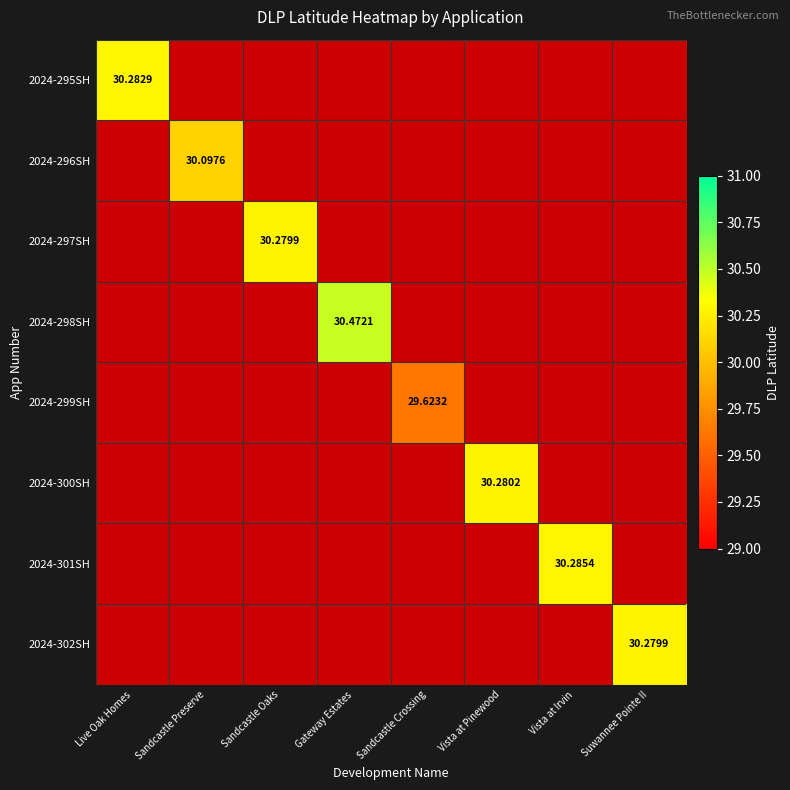

At which category does the chart reach its peak across all series?

Gateway Estates